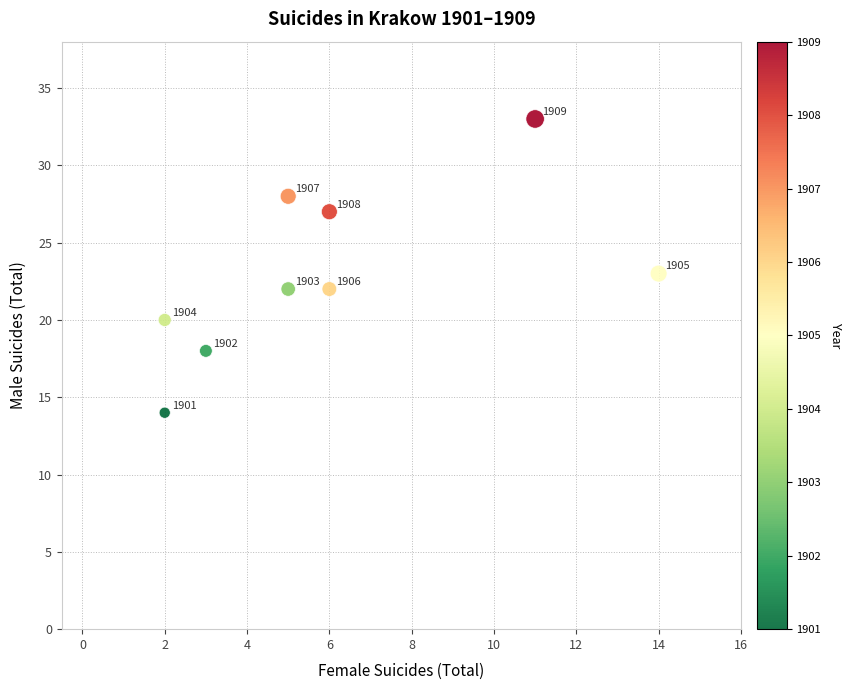

What Y value in the scatter plot is closest to 23?

23